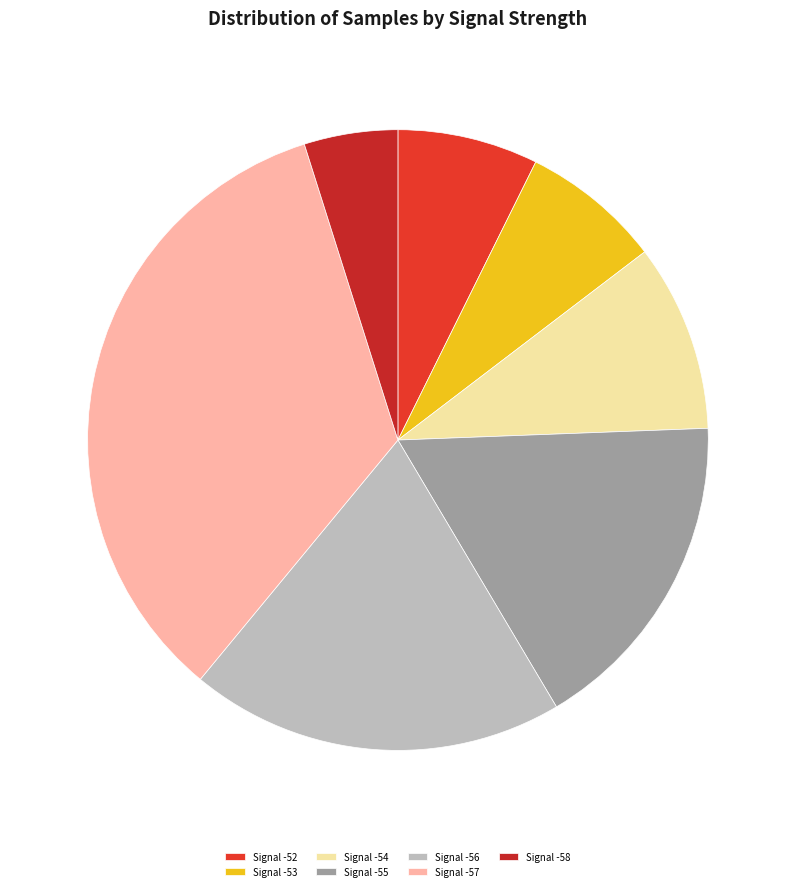

Which category has the biggest portion of the pie?

Signal -57